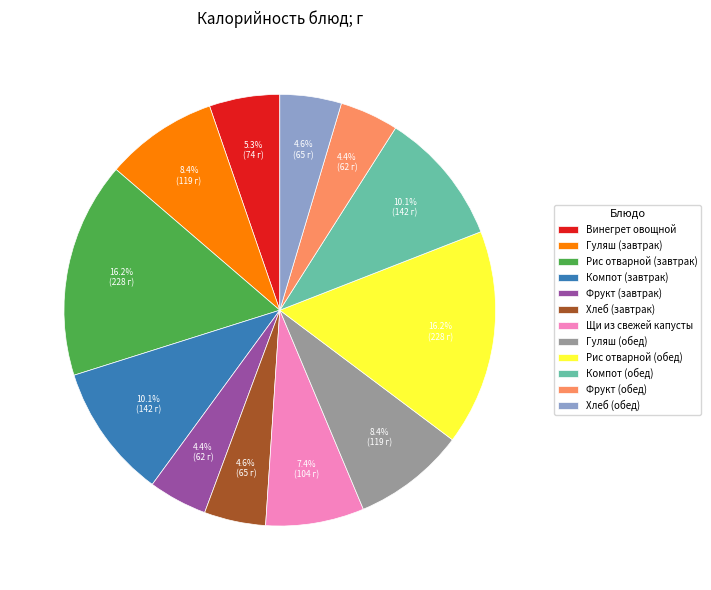

Count the number of slices in the pie.

12